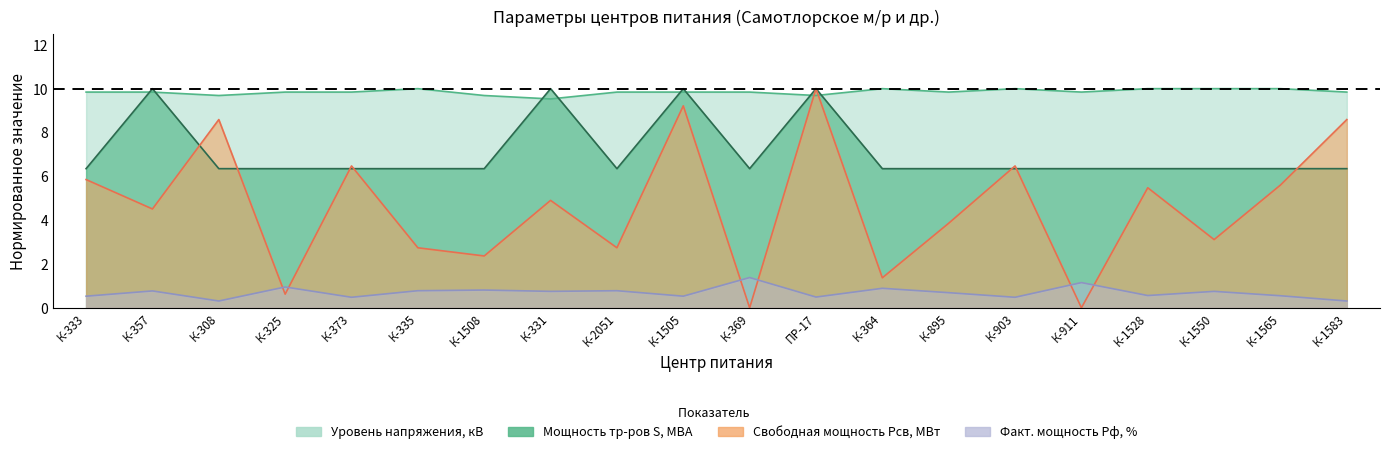

In Уровень напряжения (кВ), how many points are lower than both neighbors (excluding endpoints)?

5